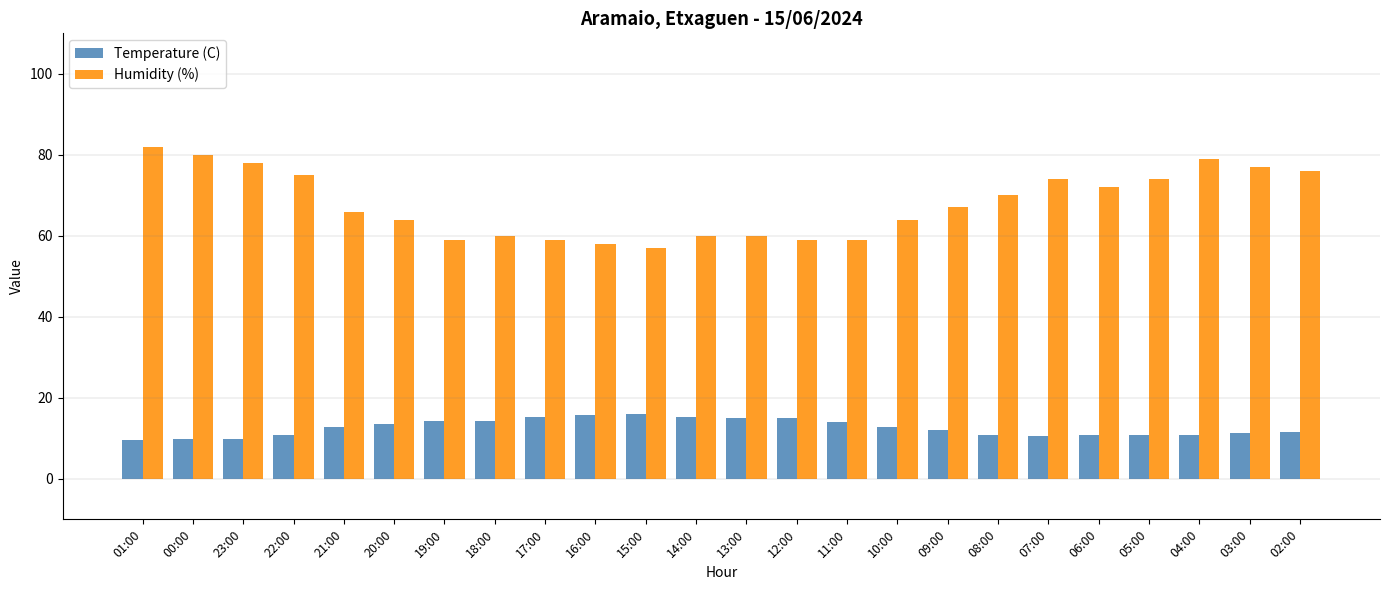

What is the average value of the Temperature (C) series?

12.6